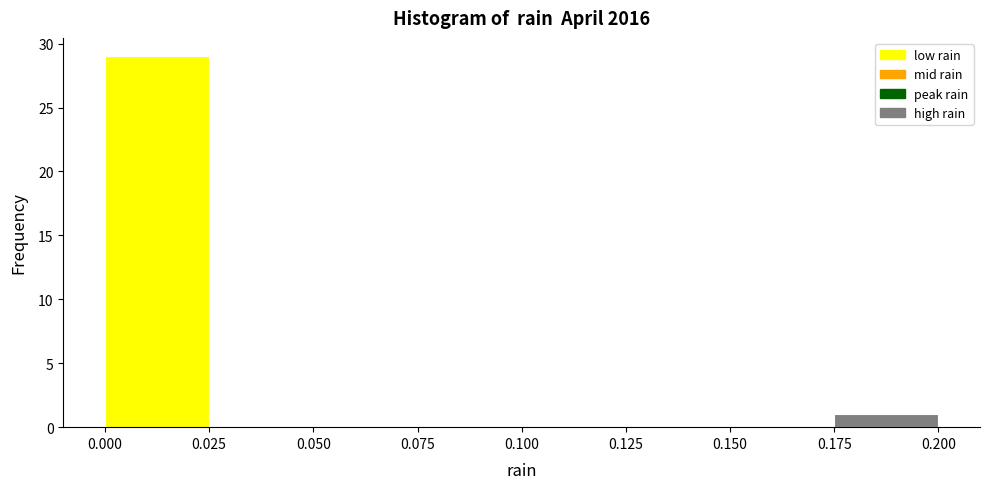

How tall is the bar that spans 0.000 to 0.025 on the x-axis? The values are not printed on the chart, so give them approximately, as read against the axis.

29